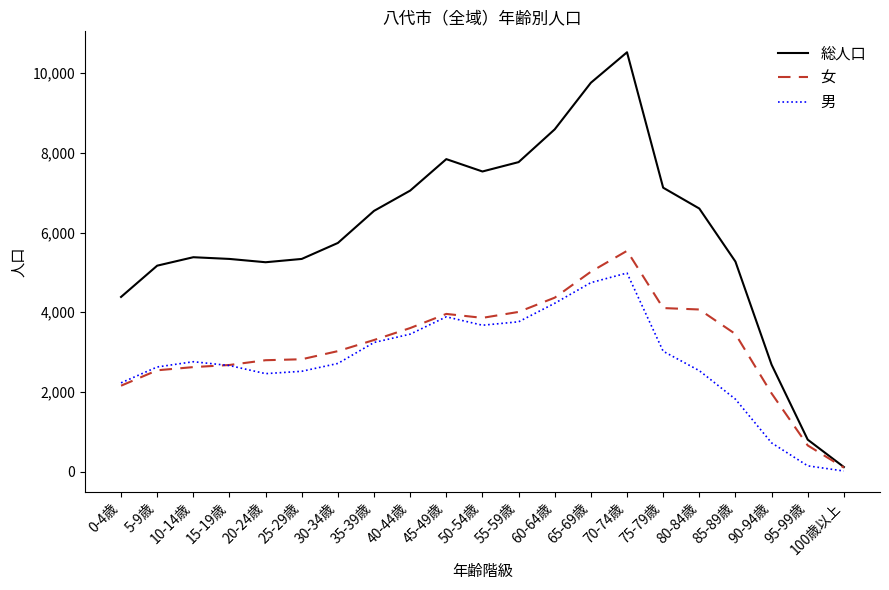

At which category is the sum across all series the highest?

70-74歳